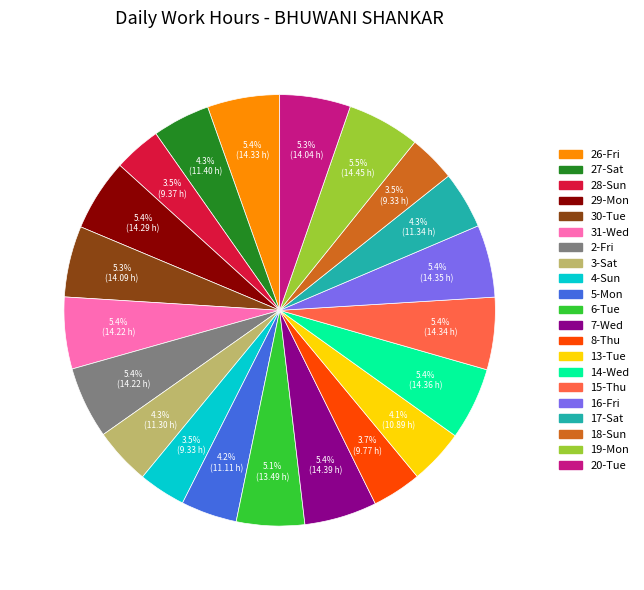

Combined, what portion of the pie is 31-Wed and 5-Mon?

9.6%